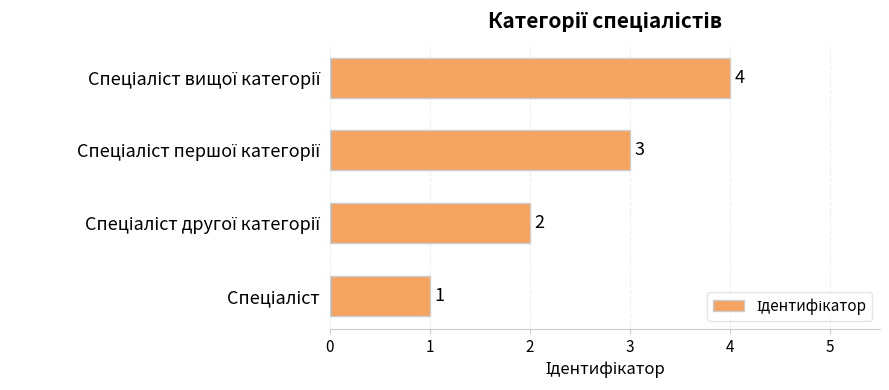

What is the maximum value shown in the chart?

4